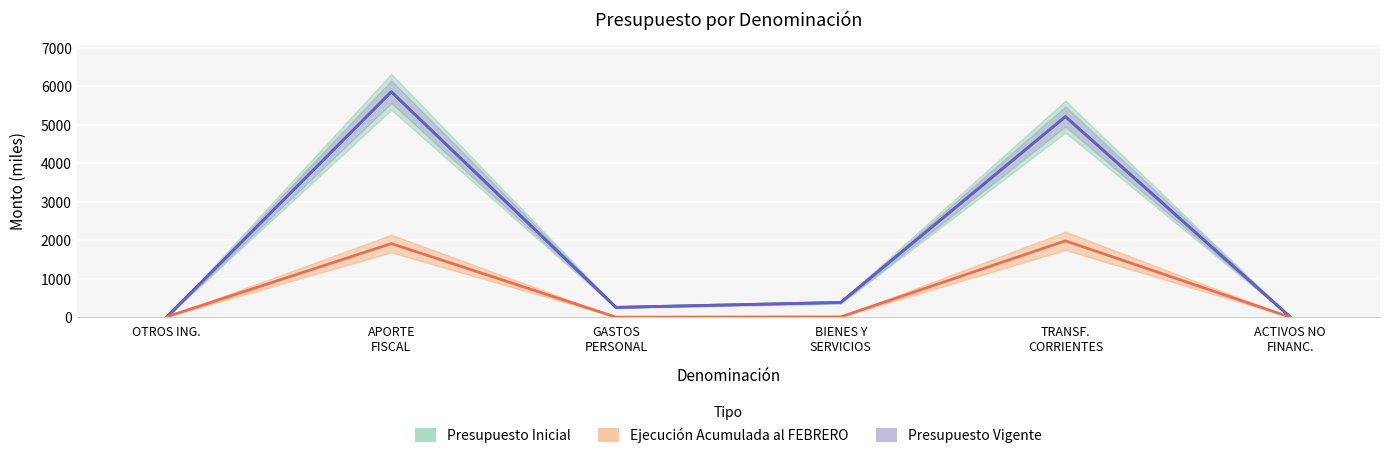

True or false: Presupuesto Inicial and Ejecución Acumulada al FEBRERO cross at least once.

True